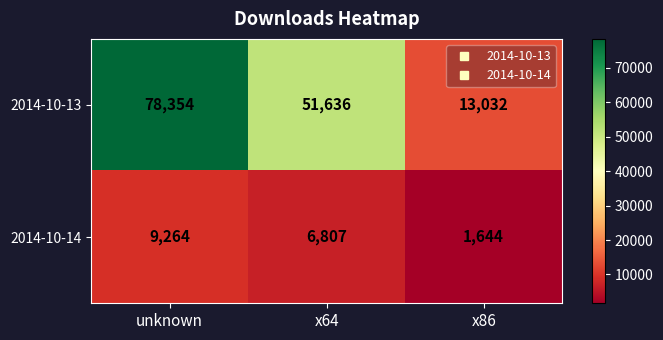

What value does the 2014-10-14 series have at unknown?

9264